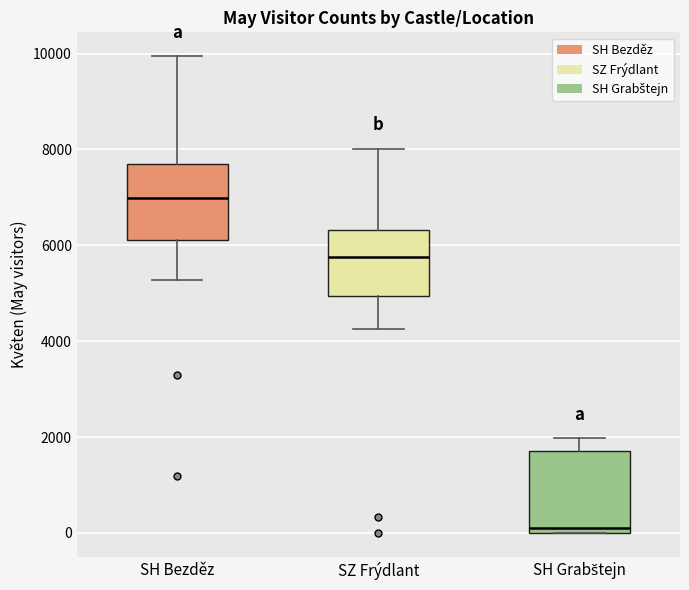

Which box has the highest median line?

SH Bezděz